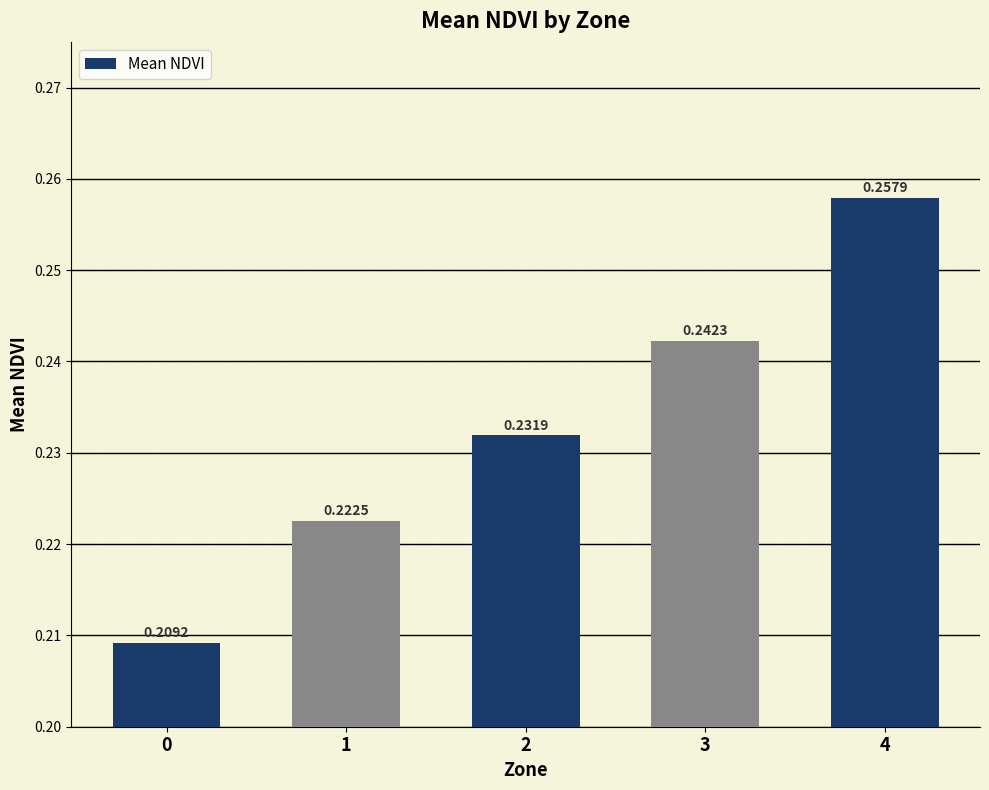

Rank the categories by value from lowest to highest.

0, 1, 2, 3, 4